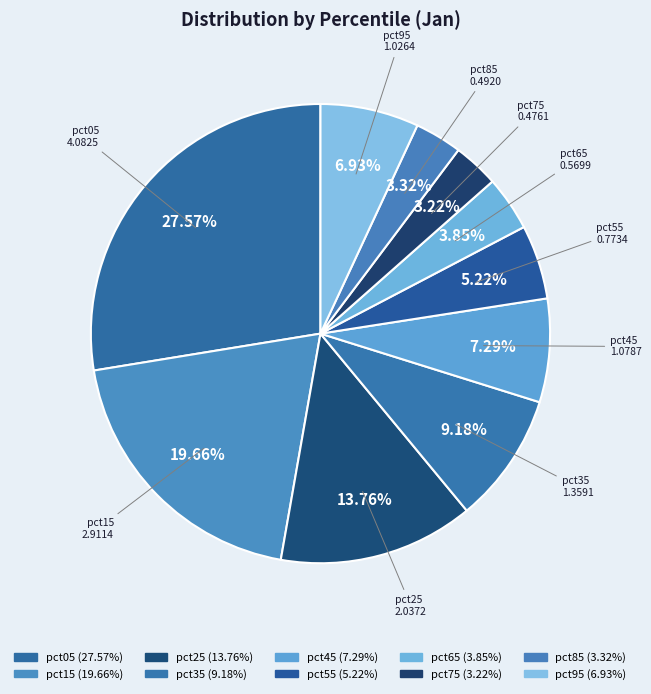

Do pct55 and pct35 together represent more than half of the pie?

No